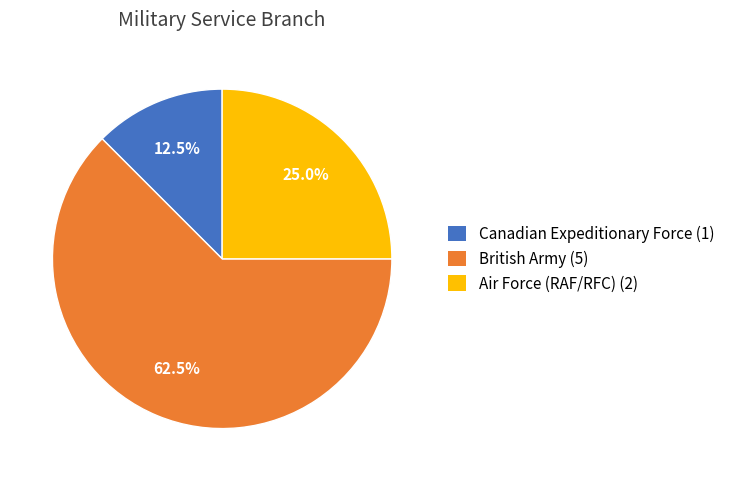

Rank the categories by value from lowest to highest.

Canadian Expeditionary Force, Air Force (RAF/RFC), British Army